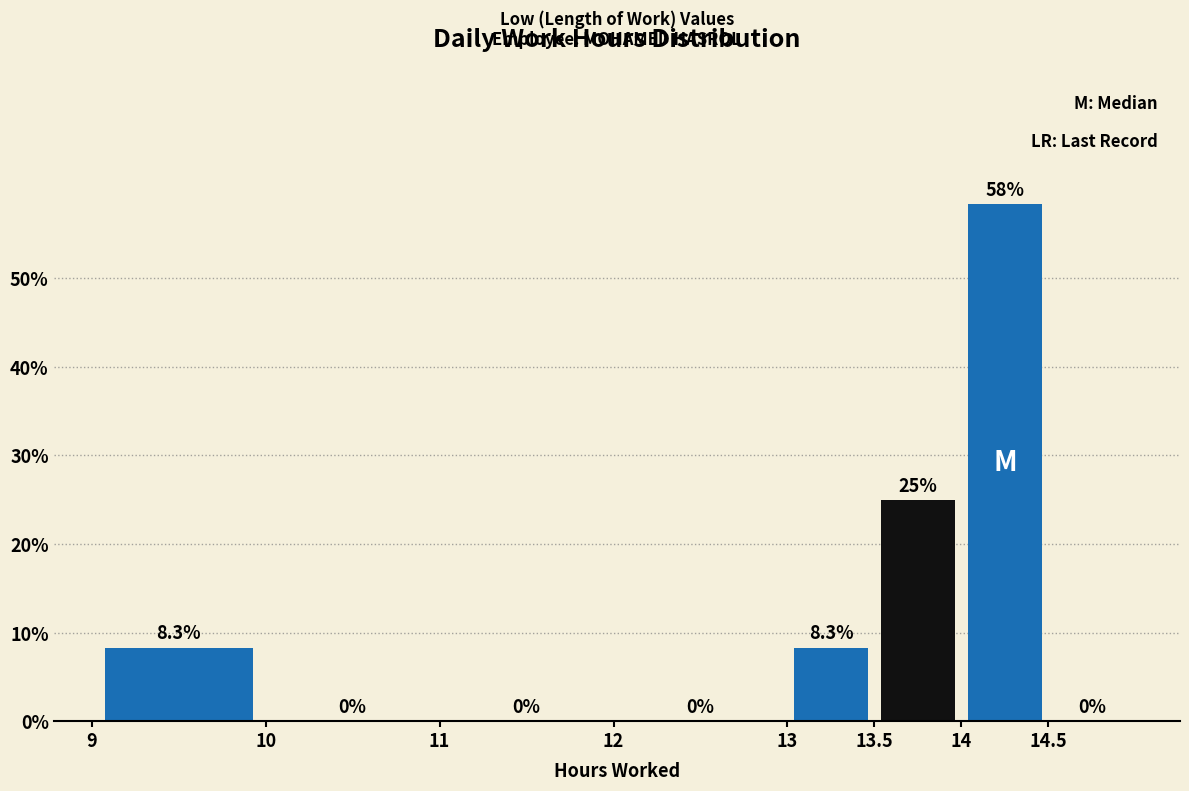

Over which range of the x-axis is the bar tallest?

14.0 to 14.5